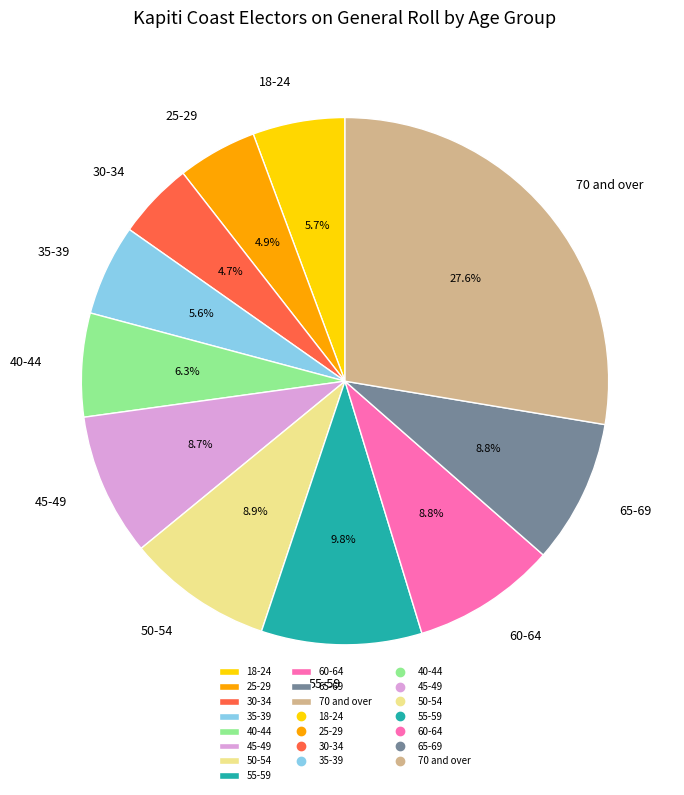

To the nearest percent, what is the average slice percentage?

9%